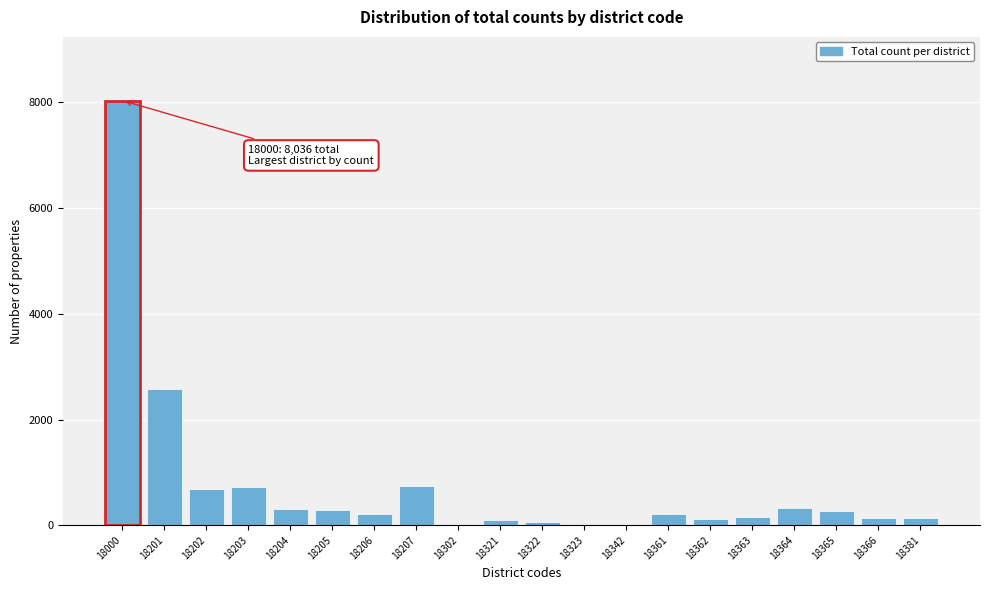

What is the sum of all values?

15133